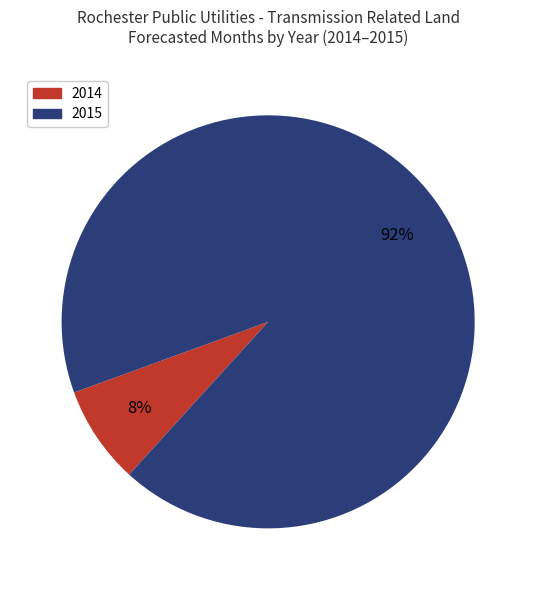

To the nearest percent, what is the average slice percentage?

50%